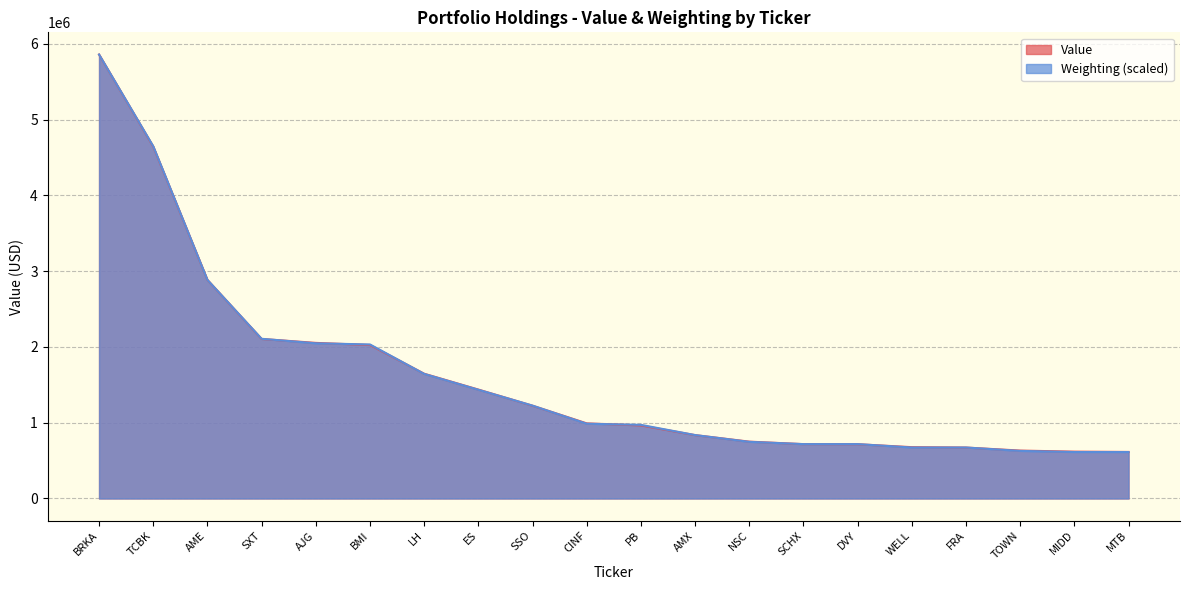

How many times do Weighting and Value cross each other?

11